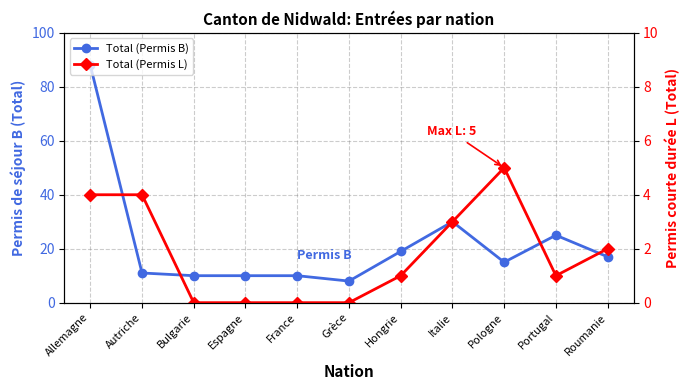

Rank the series at Espagne from lowest to highest value.

Total (Permis L), Total (Permis B)